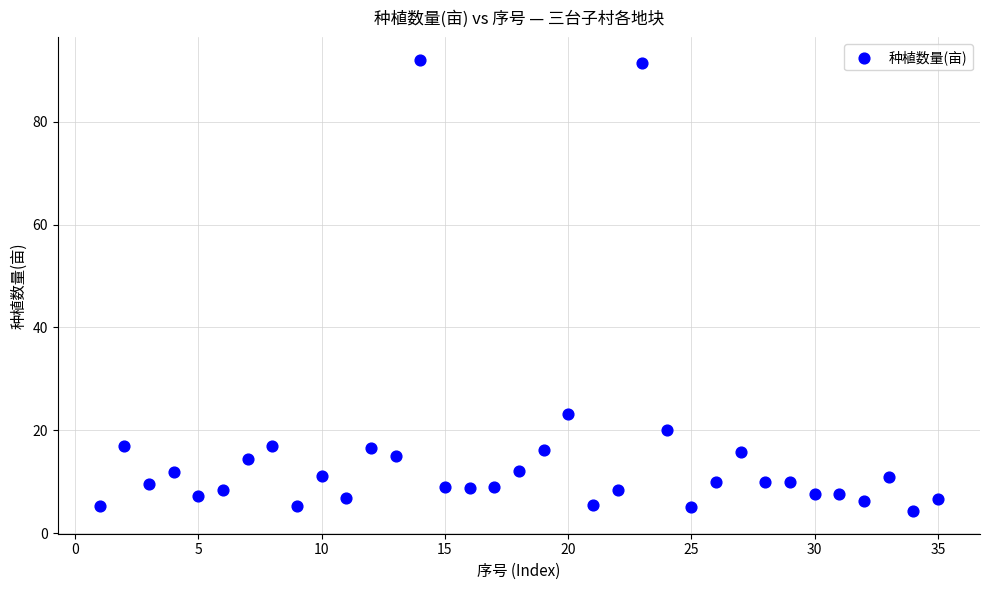

What Y value in the scatter plot is closest to 48?

23.1